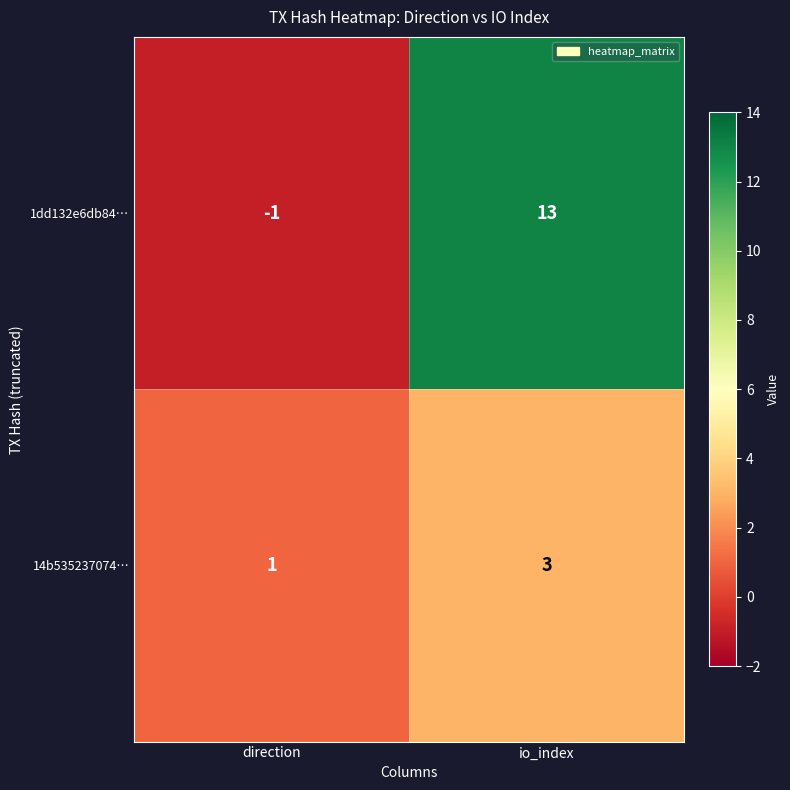

The 1dd132e6db84… series shows 9 at io_index. True or false?

False